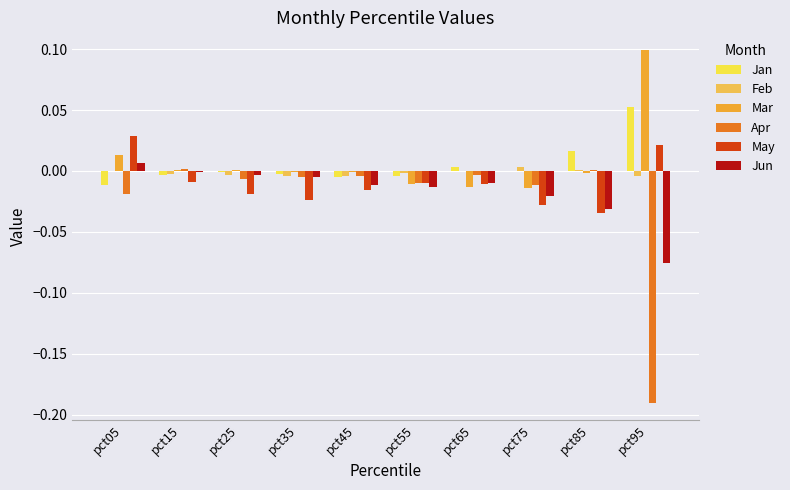

Is the value of Feb at pct65 greater than the value of May at pct55?

Yes